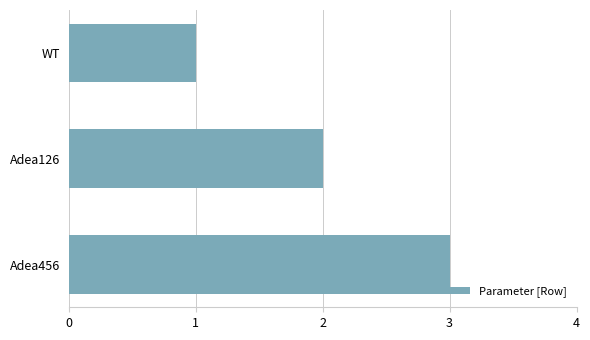

What is the label of the 2nd bar from the bottom?

Adea126